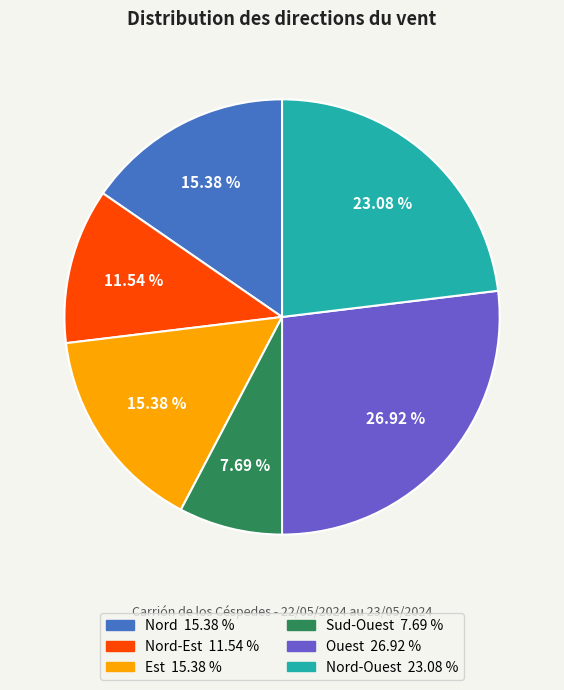

Is there any slice that represents more than half of the pie?

No